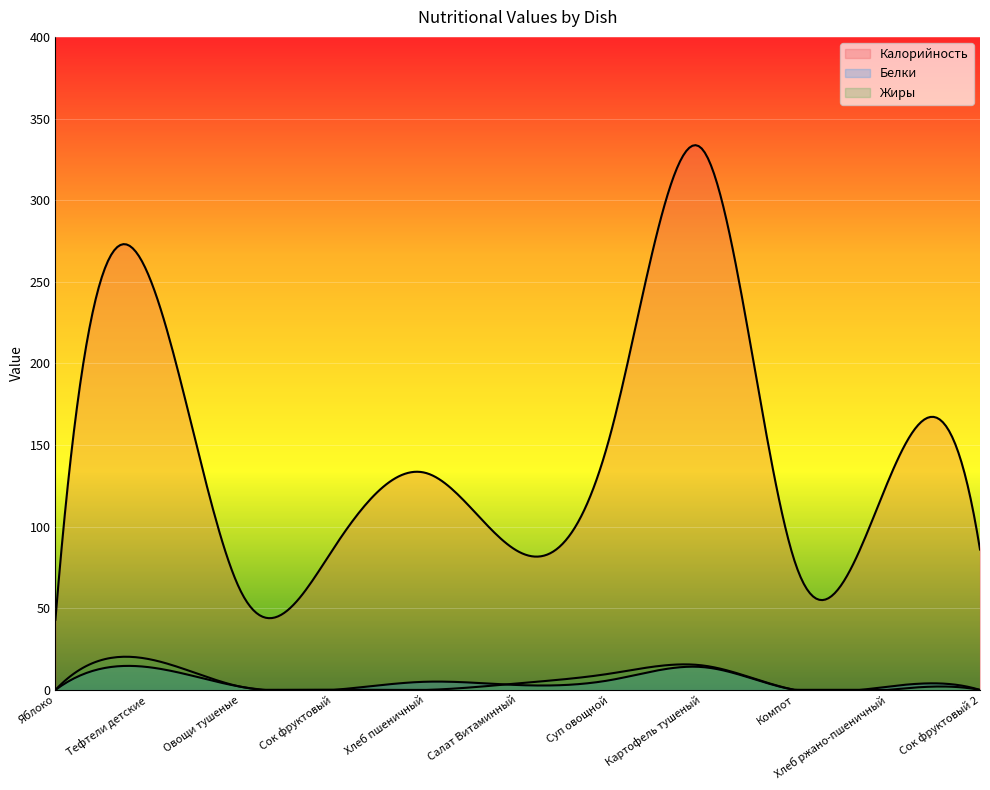

List the labels in order of Калорийность value, smallest first.

Яблоко, Овощи тушеные, Компот, Салат Витаминный, Сок фруктовый, Сок фруктовый 2, Хлеб ржано-пшеничный, Хлеб пшеничный, Суп овощной, Тефтели детские, Картофель тушеный